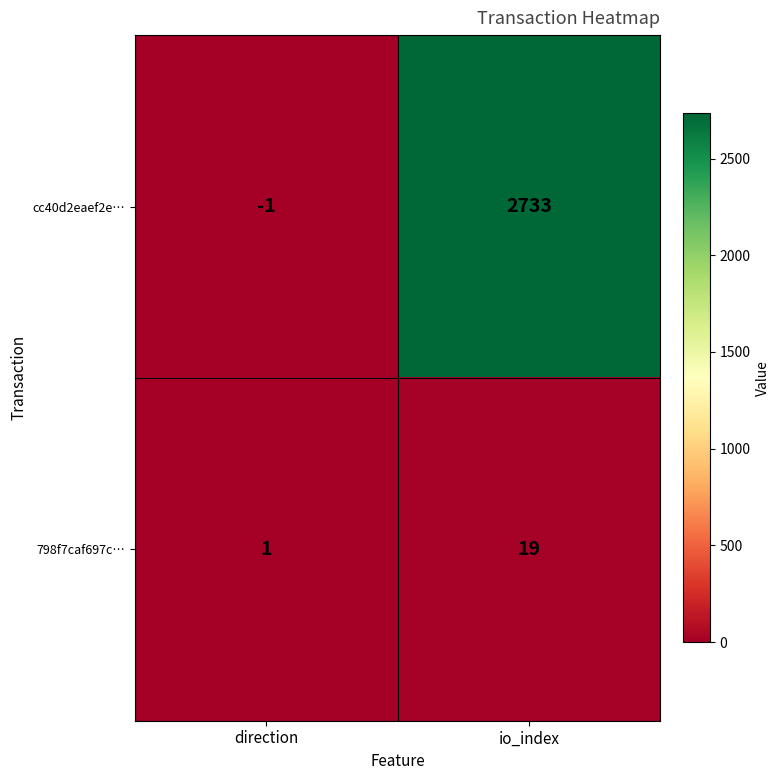

How many distinct data groups are displayed?

2